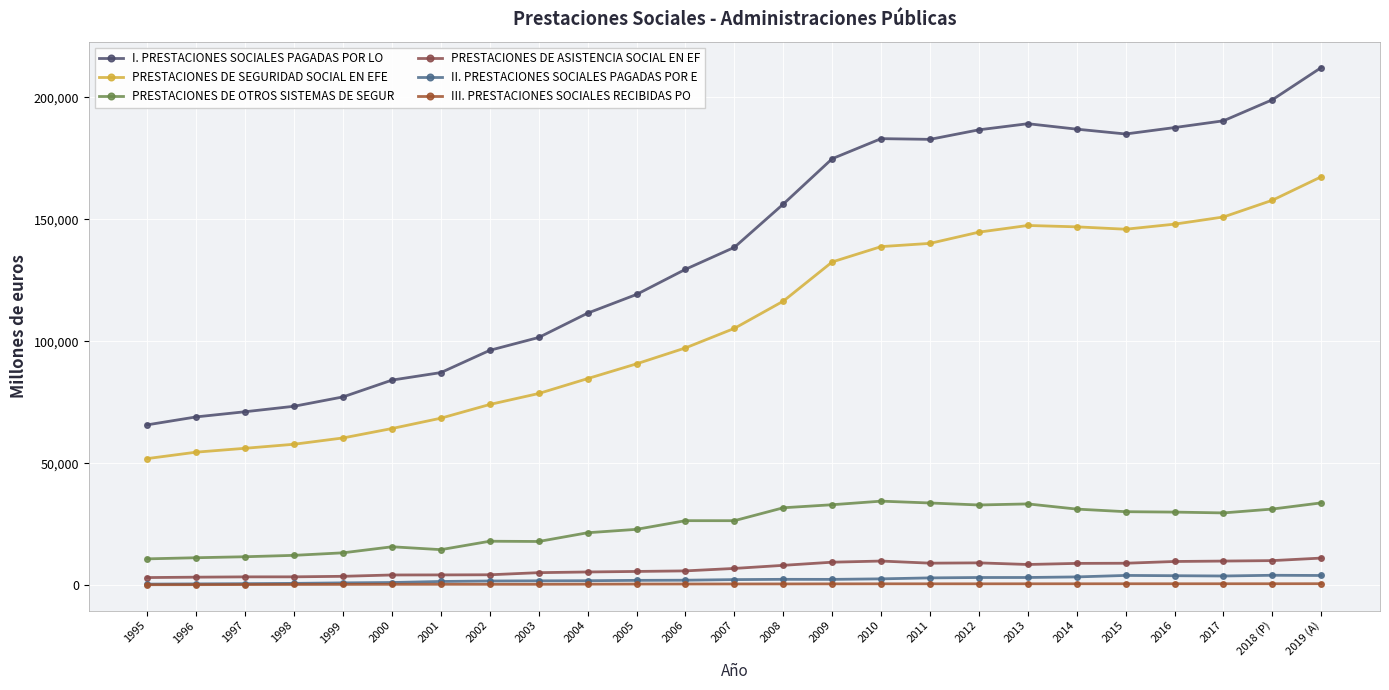

Reading right to left, extract all data points from this chart.

I. PRESTACIONES SOCIALES PAGADAS POR LO: 212248	199040	190403	187628	184991	186971	189208	186704	182789	183083	174856	156244	138509	129500	119191	111523	101547	96282	87152	84065	77179	73340	71096	68979	65727
PRESTACIONES DE SEGURIDAD SOCIAL EN EFE: 167455	157824	150959	148020	145936	146914	147475	144741	140133	138806	132518	116441	105273	97261	90734	84679	78571	74072	68452	64209	60347	57763	56105	54518	51883
PRESTACIONES DE OTROS SISTEMAS DE SEGUR: 33717	31181	29596	29932	30097	31164	33287	32848	33670	34419	32951	31706	26407	26416	22863	21467	17882	17985	14529	15709	13235	12198	11623	11216	10758
PRESTACIONES DE ASISTENCIA SOCIAL EN EF: 11076	10035	9848	9676	8958	8893	8446	9115	8986	9858	9387	8097	6829	5823	5594	5377	5094	4225	4171	4147	3597	3379	3368	3245	3086
II. PRESTACIONES SOCIALES PAGADAS POR E: 3938	4023	3726	3843	3960	3347	3112	3106	2950	2553	2339	2358	2248	2002	1940	1788	1741	1677	1483	1055	906	701	578	485	394
III. PRESTACIONES SOCIALES RECIBIDAS PO: 560	543	538	536	533	528	523	514	517	516	495	469	459	436	417	377	332	331	329	317	285	259	214	174	154